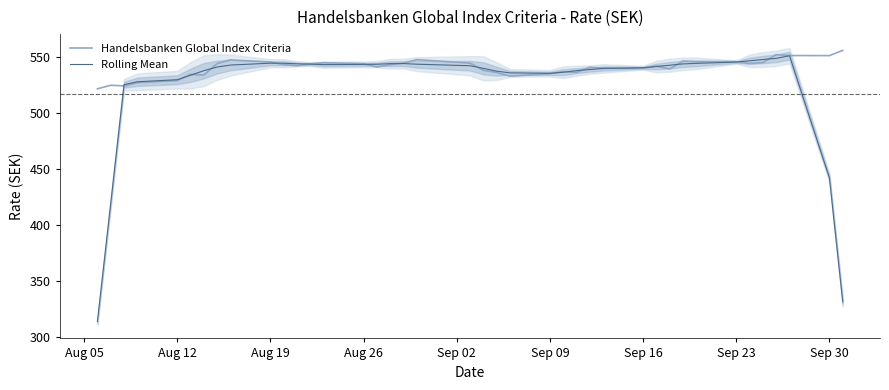

Which series has the widest spread of values?

Rolling Mean